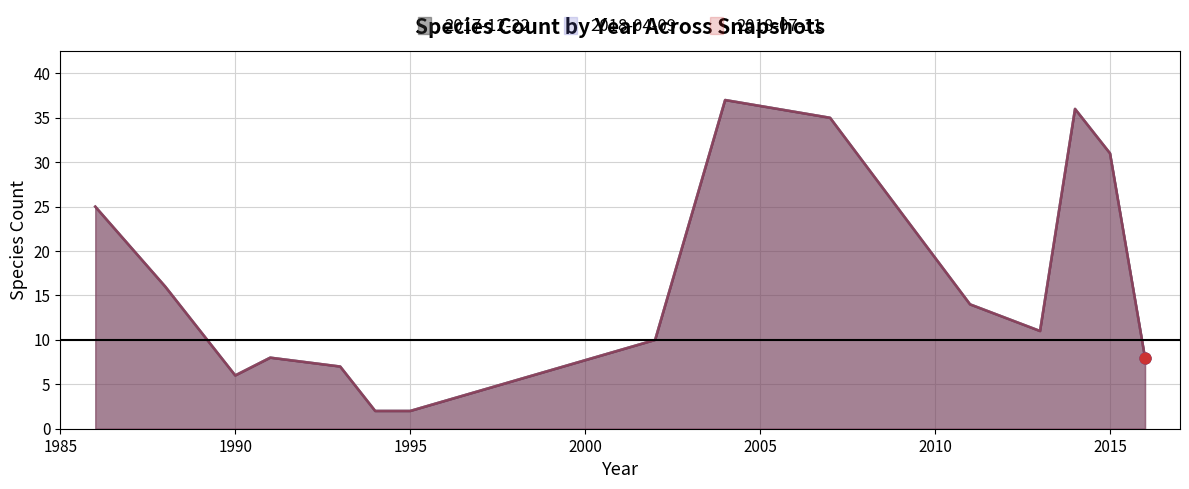

Which series has the largest total across all categories?

2017-12-22